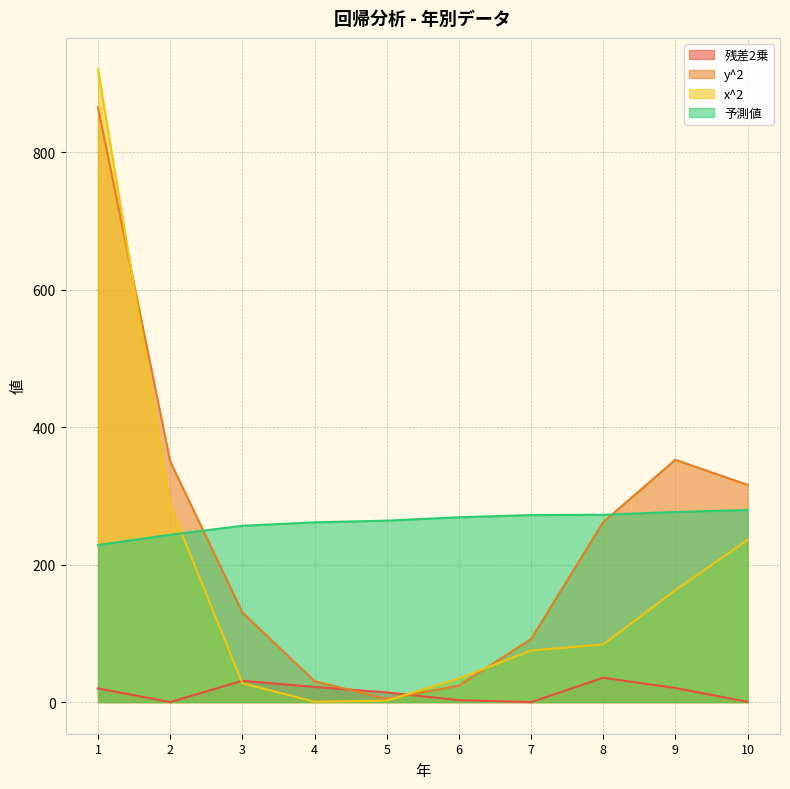

What are all the series names shown in the legend?

残差2乗, y^2, x^2, 予測値